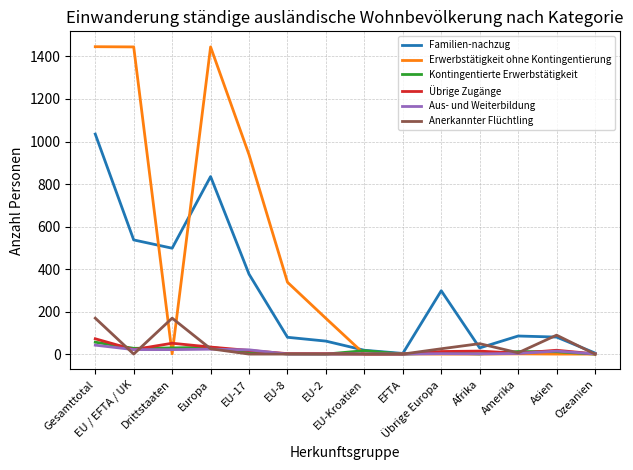

What is the maximum value shown in the chart?

1446